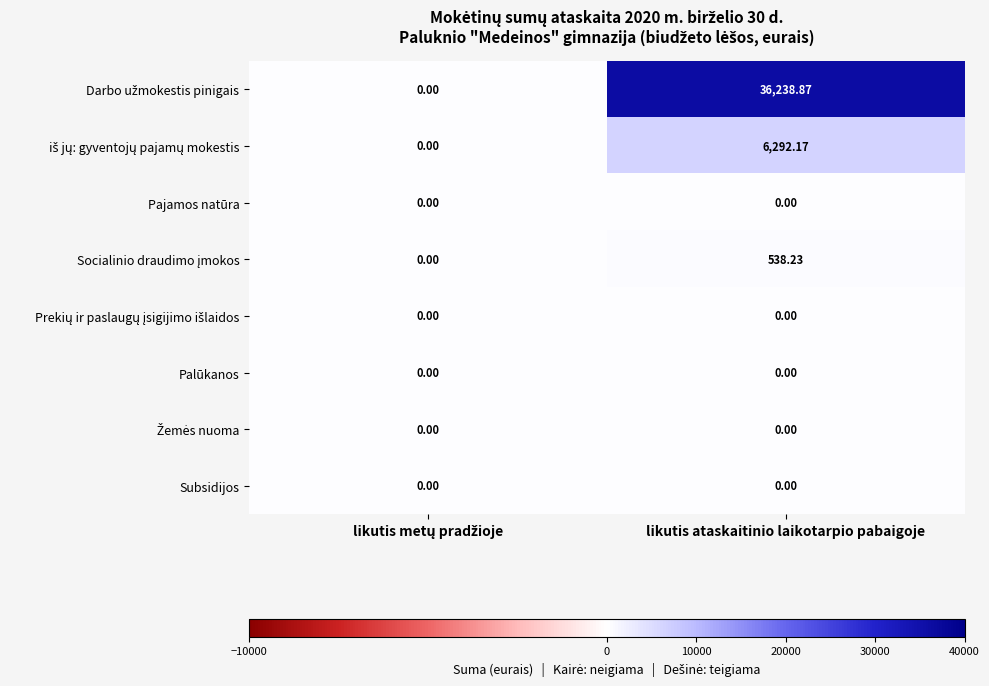

Which label corresponds to the largest value in the chart?

likutis ataskaitinio laikotarpio pabaigoje